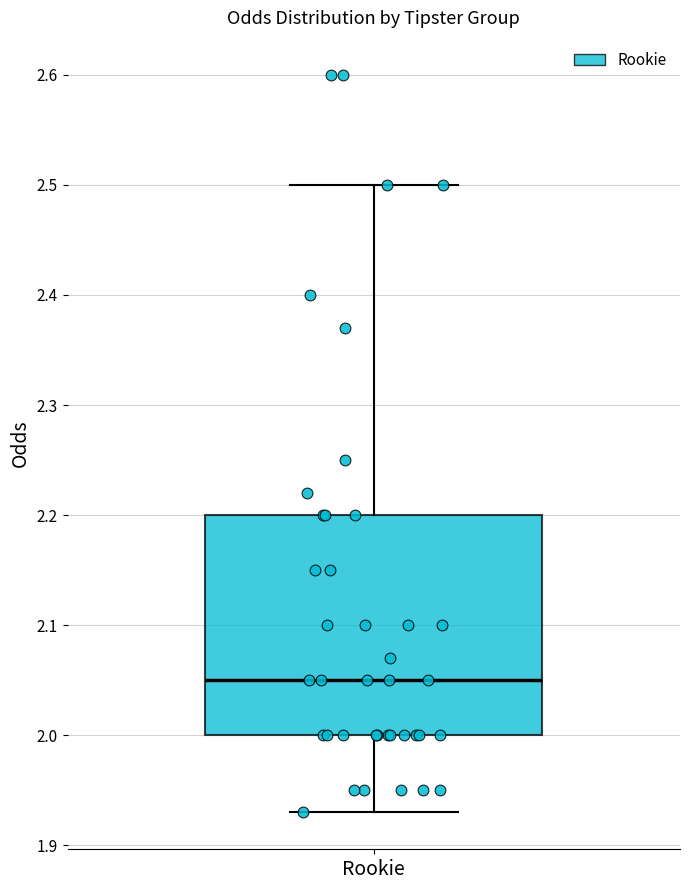

Where does the lower whisker of the box for Rookie end on the y-axis? The values are not printed on the chart, so give them approximately, as read against the axis.

1.93